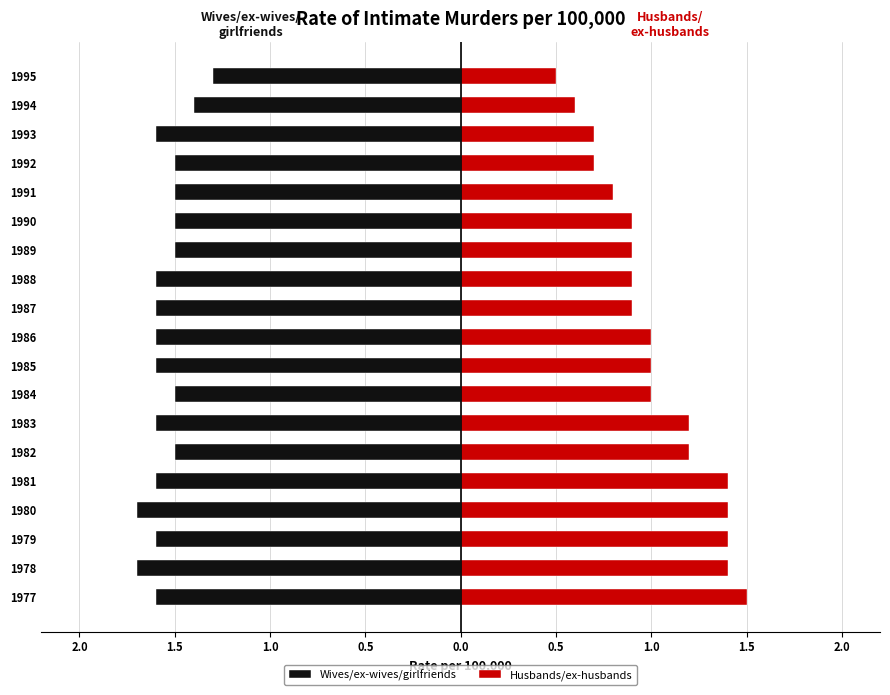

The value of Wives/ex-wives/girlfriends at 1.5 is -2.7. True or false?

False